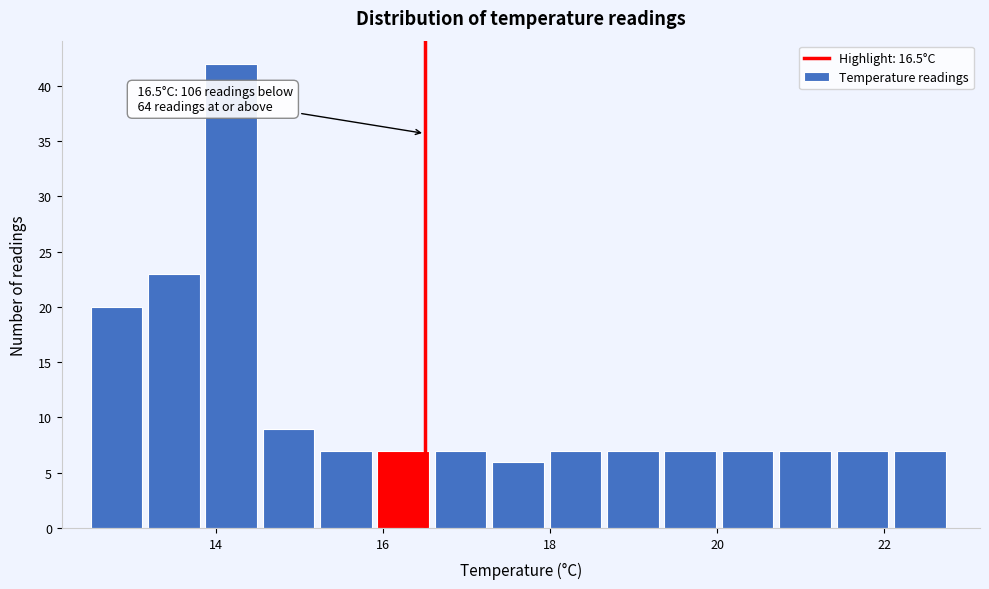

Read against the x-axis, roughly where is the centre of the tallest bar?

14.2